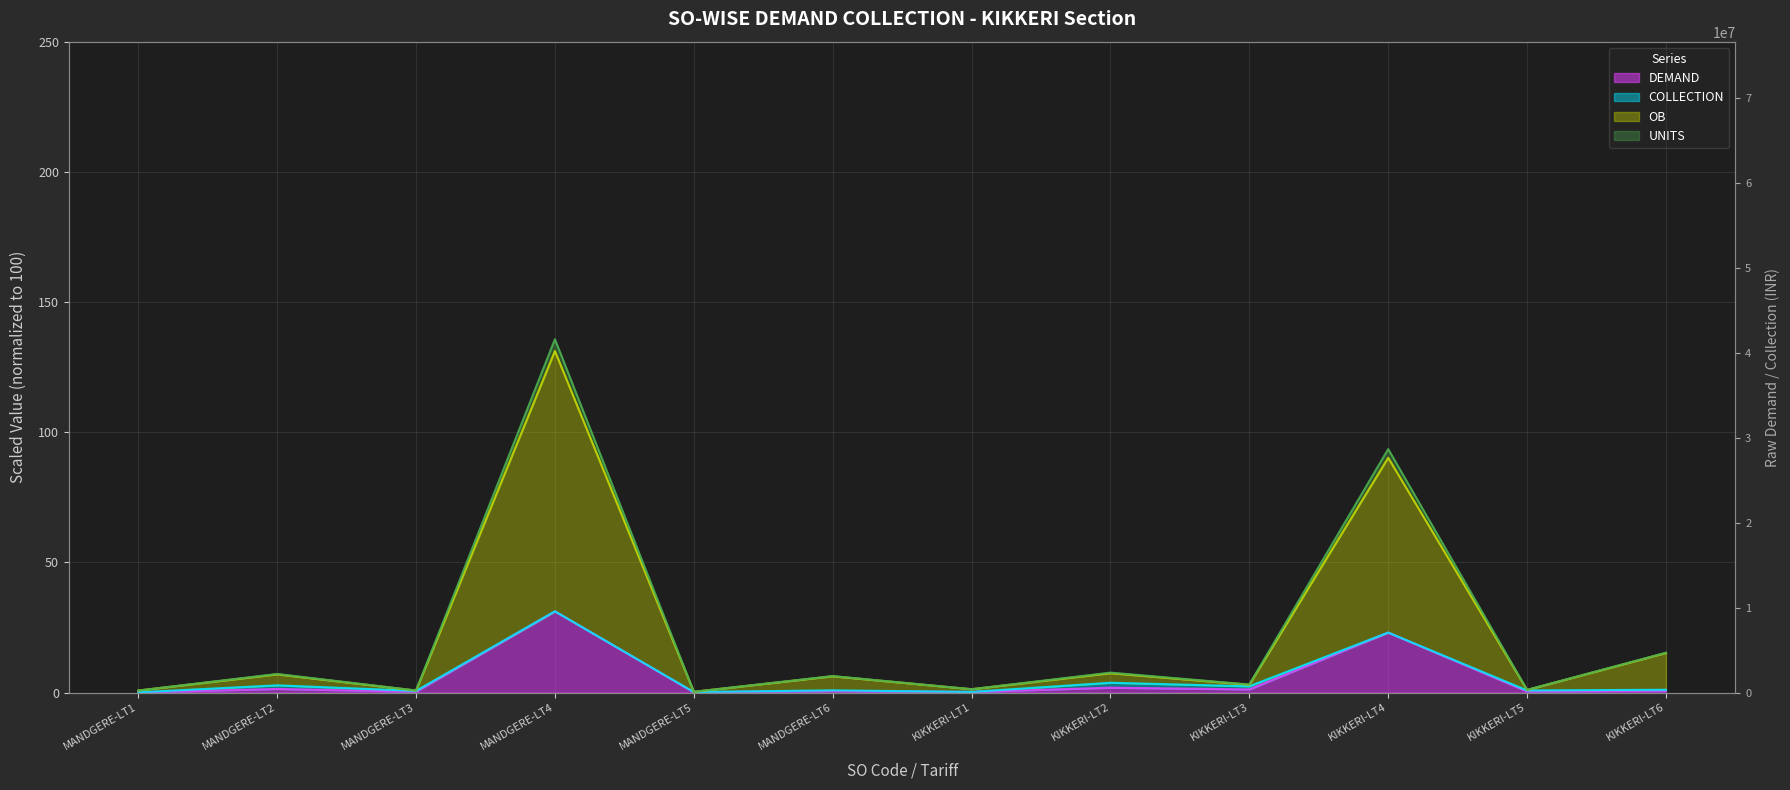

What value does the UNITS series have at KIKKERI-LT6?

1.1